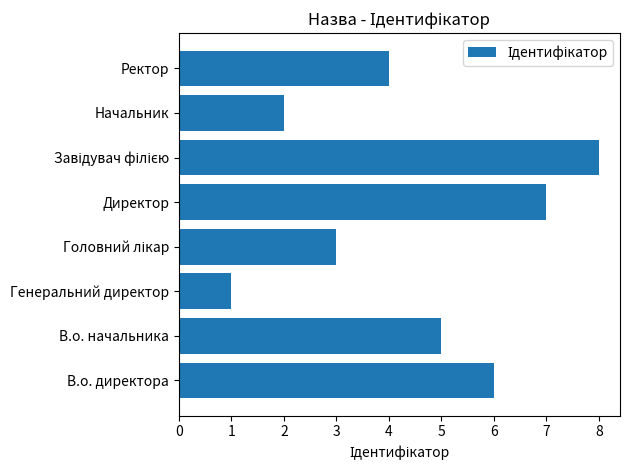

What is the difference between the maximum and minimum values?

7